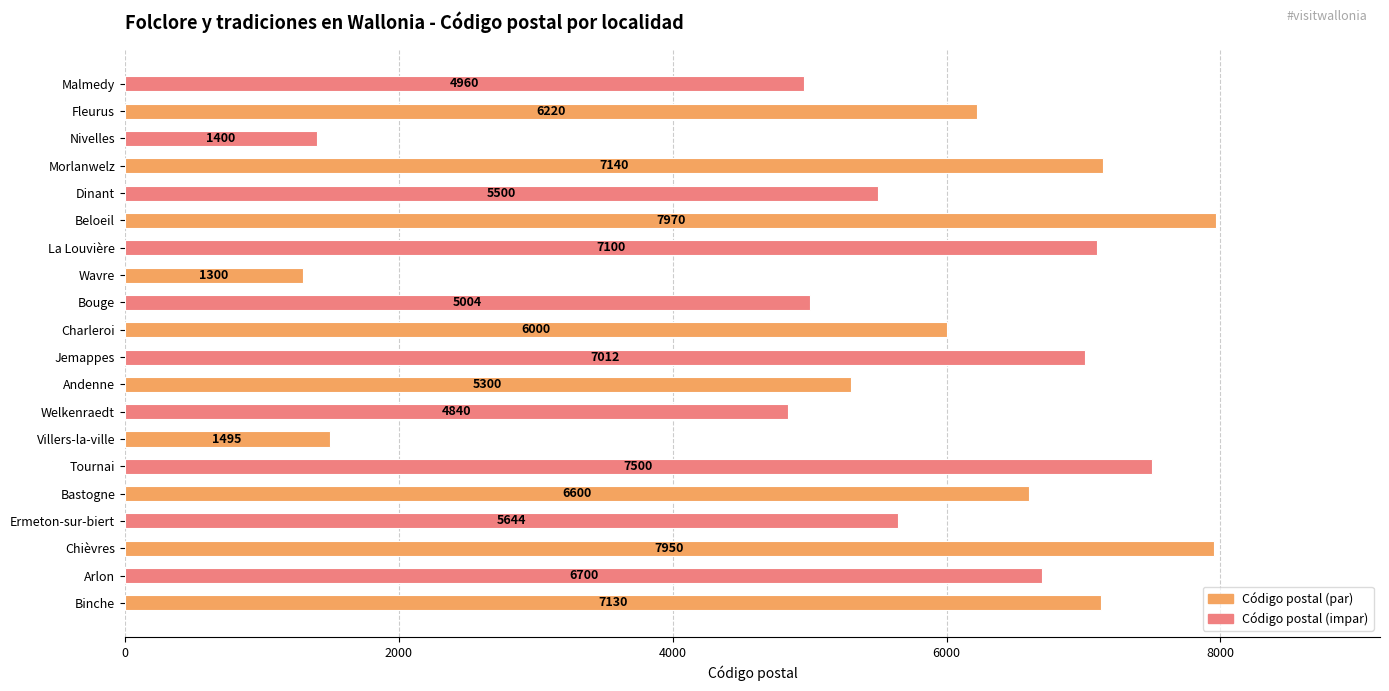

The chart shows a value of 5644 at Ermeton-sur-biert. True or false?

True